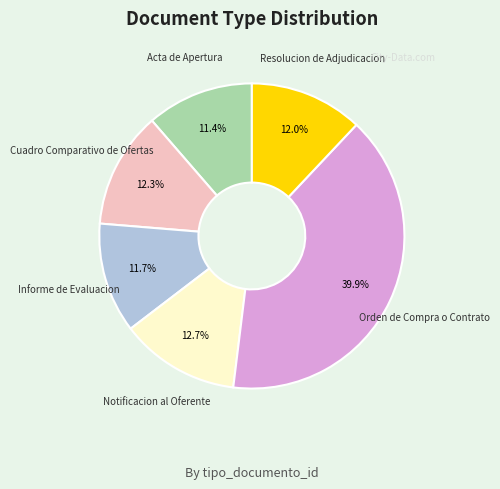

True or false: Notificacion al Oferente accounts for 21% of the total.

False